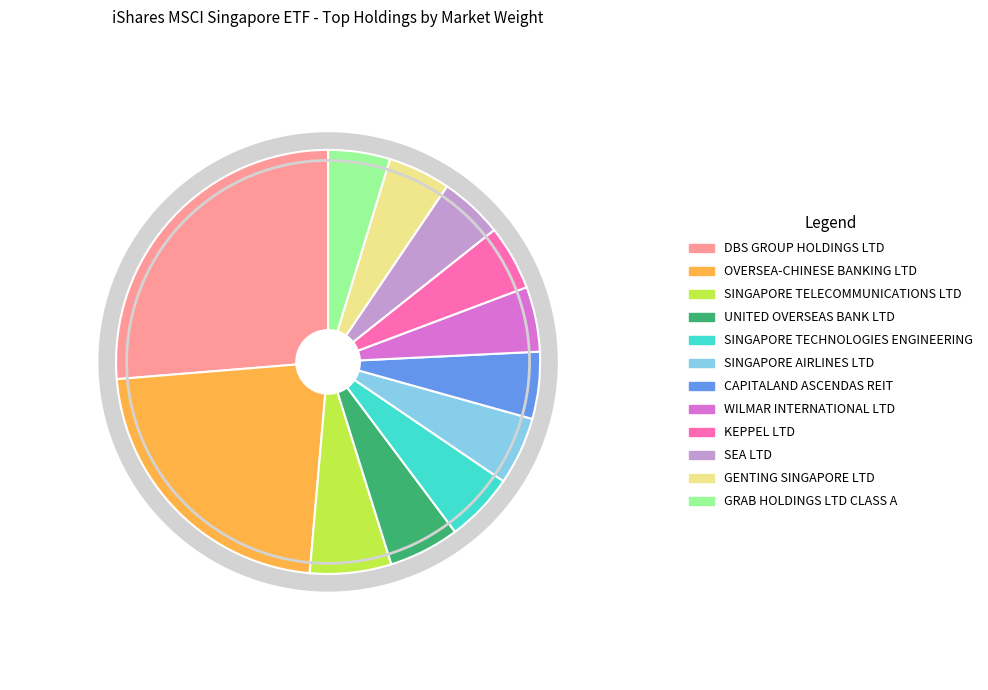

Rank the categories by value from lowest to highest.

GRAB HOLDINGS LTD CLASS A, GENTING SINGAPORE LTD, SEA LTD, WILMAR INTERNATIONAL LTD, KEPPEL LTD, CAPITALAND ASCENDAS REIT, SINGAPORE AIRLINES LTD, SINGAPORE TECHNOLOGIES ENGINEERING, UNITED OVERSEAS BANK LTD, SINGAPORE TELECOMMUNICATIONS LTD, OVERSEA-CHINESE BANKING LTD, DBS GROUP HOLDINGS LTD